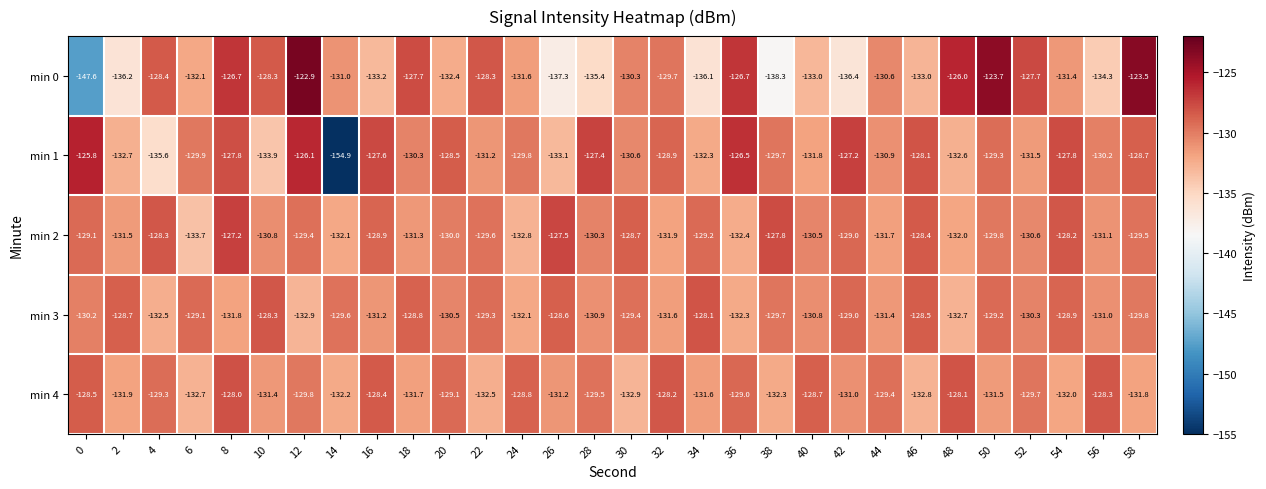

What is the total value across all series at 52?

-649.8